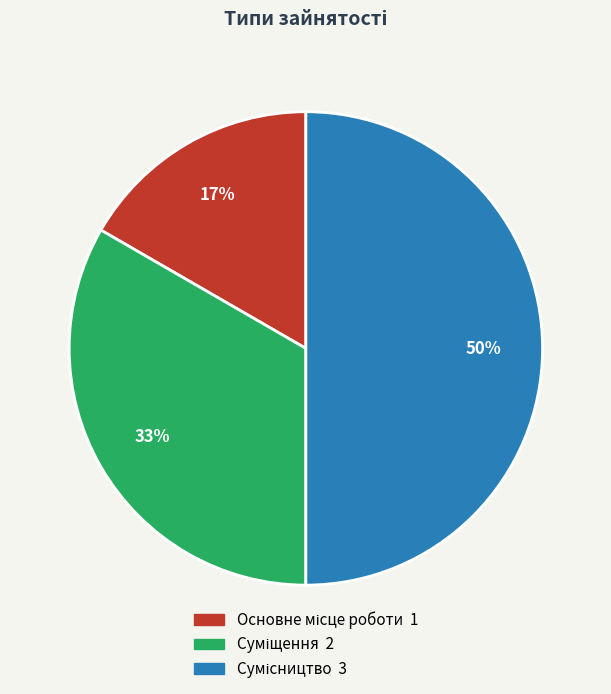

To the nearest percent, what is the difference between the largest and smallest slice percentages?

33%